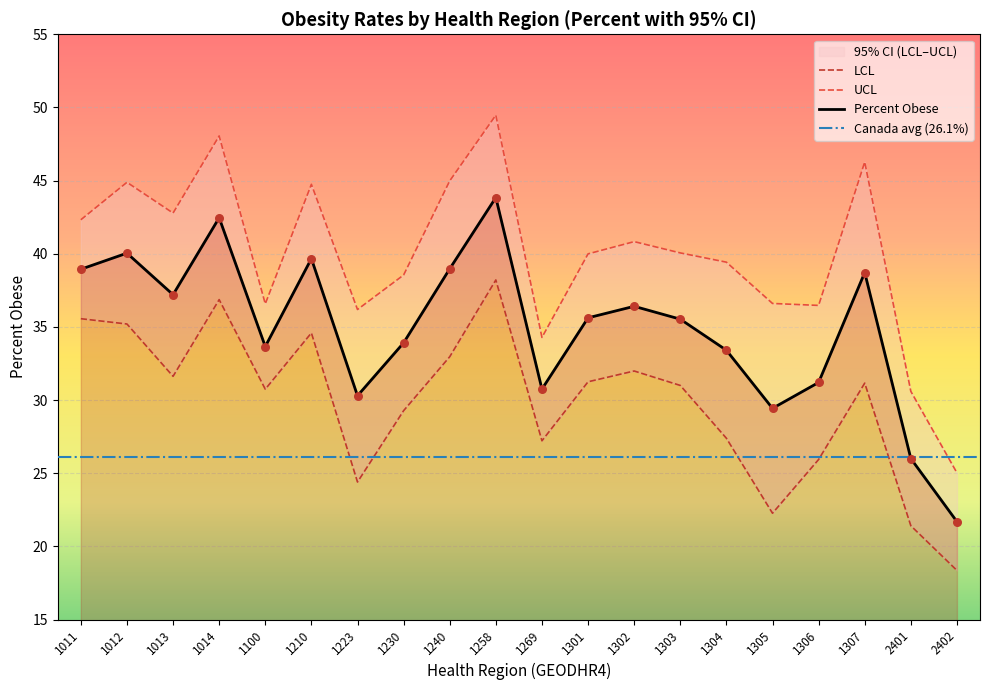

Which series has the largest Y range (max minus min)?

UCL